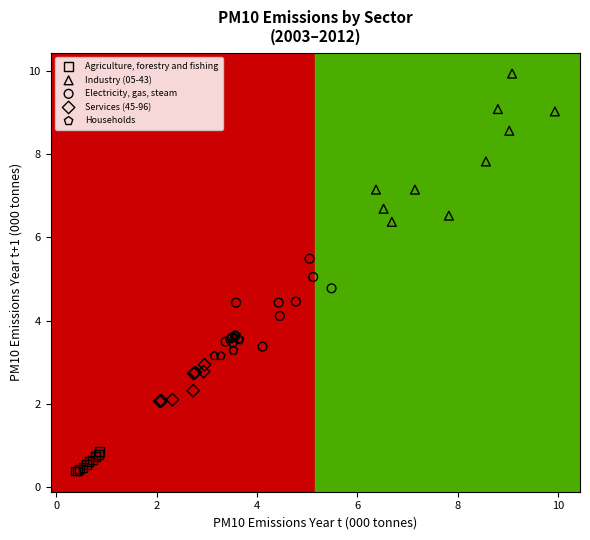

Which series contains the highest Y value?

Industry (05-43)